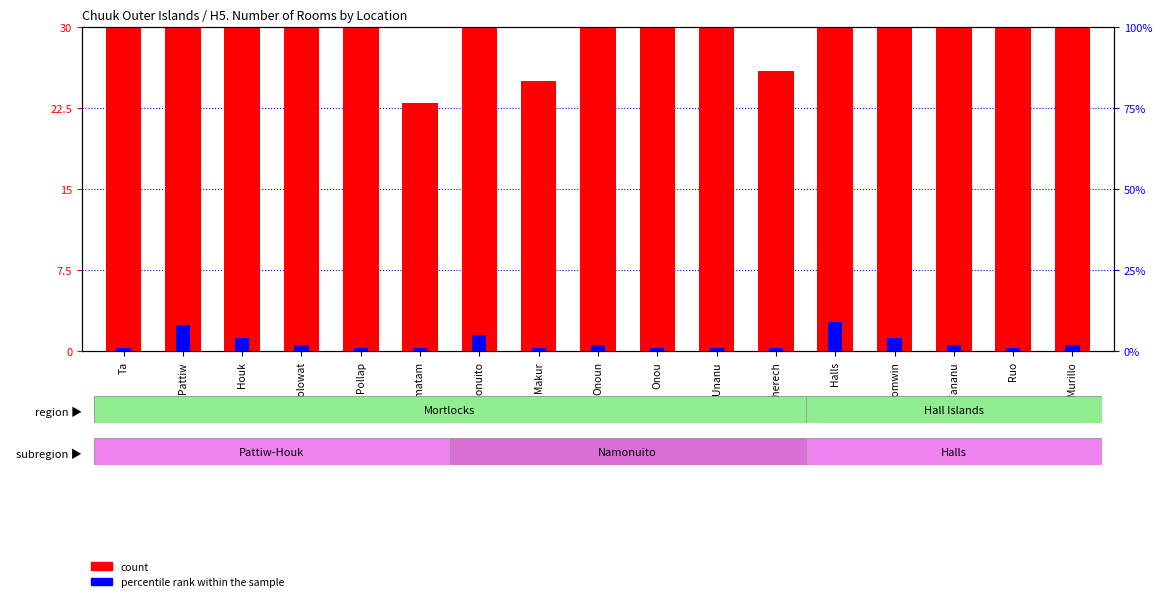

What is the label of the 11th bar from the right?

Namonuito